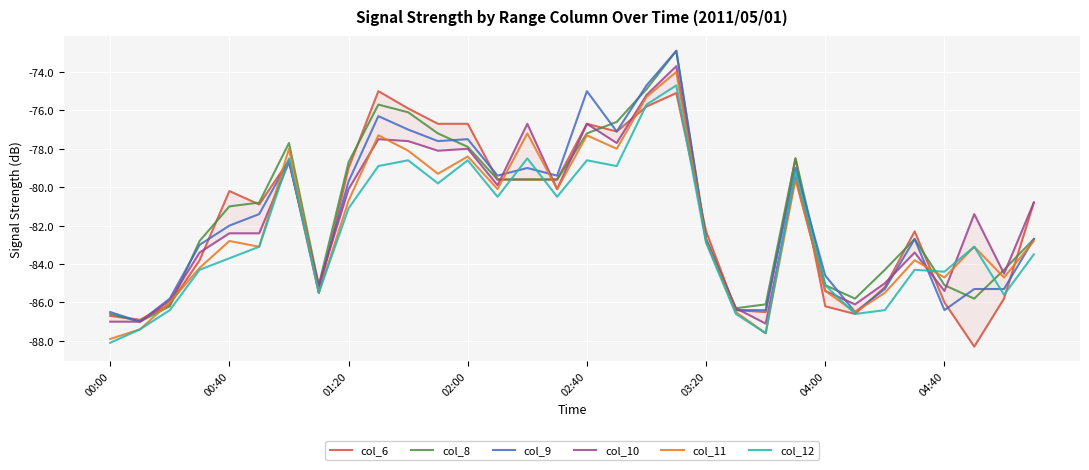

What is the greatest value displayed?

-72.9